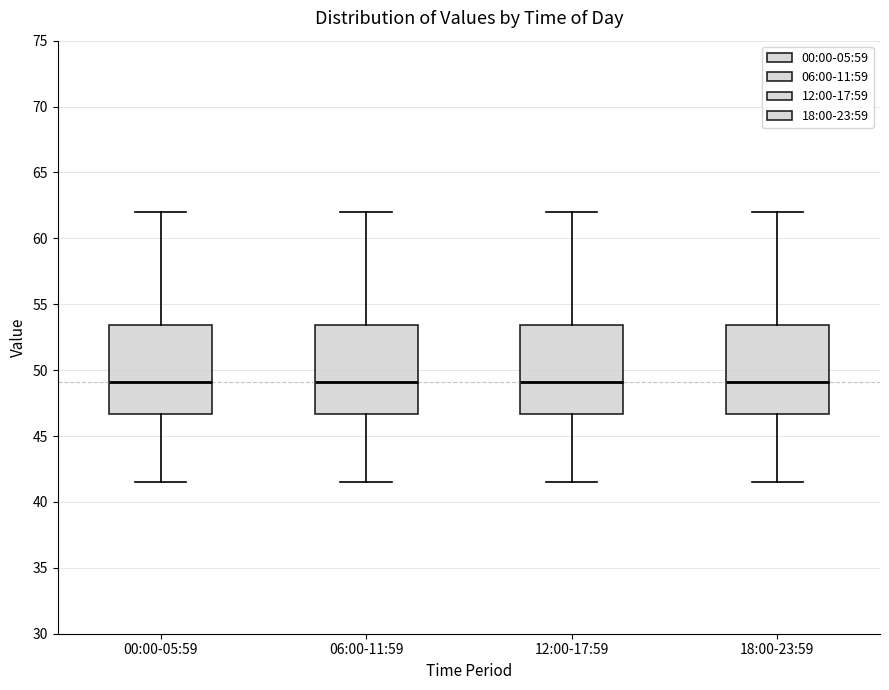

Reading left to right, read every box against the y-axis: the position of its median line, the range the box covers, and the ends of its whiskers. The values are not printed on the chart, so give them approximately, as read against the axis.

00:00-05:59: median 49.0, box 46.5 to 53.5, whiskers 41.5 to 62.0
06:00-11:59: median 49.0, box 46.5 to 53.5, whiskers 41.5 to 62.0
12:00-17:59: median 49.0, box 46.5 to 53.5, whiskers 41.5 to 62.0
18:00-23:59: median 49.0, box 46.5 to 53.5, whiskers 41.5 to 62.0